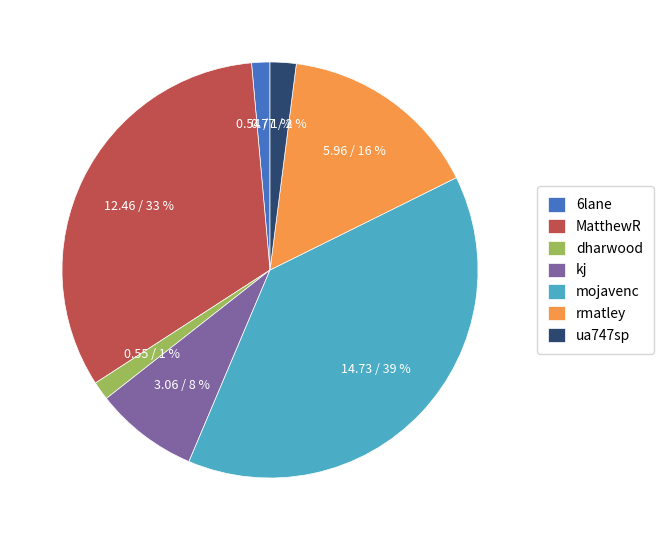

To the nearest percent, what portion does MatthewR represent?

33%